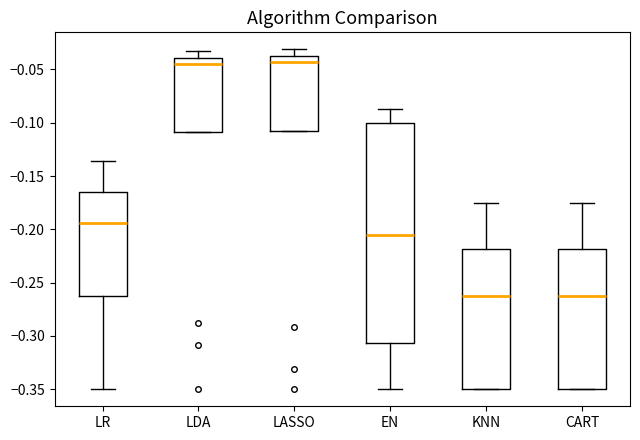

Where is the upper edge of the box for LASSO on the y-axis? The values are not printed on the chart, so give them approximately, as read against the axis.

-0.035